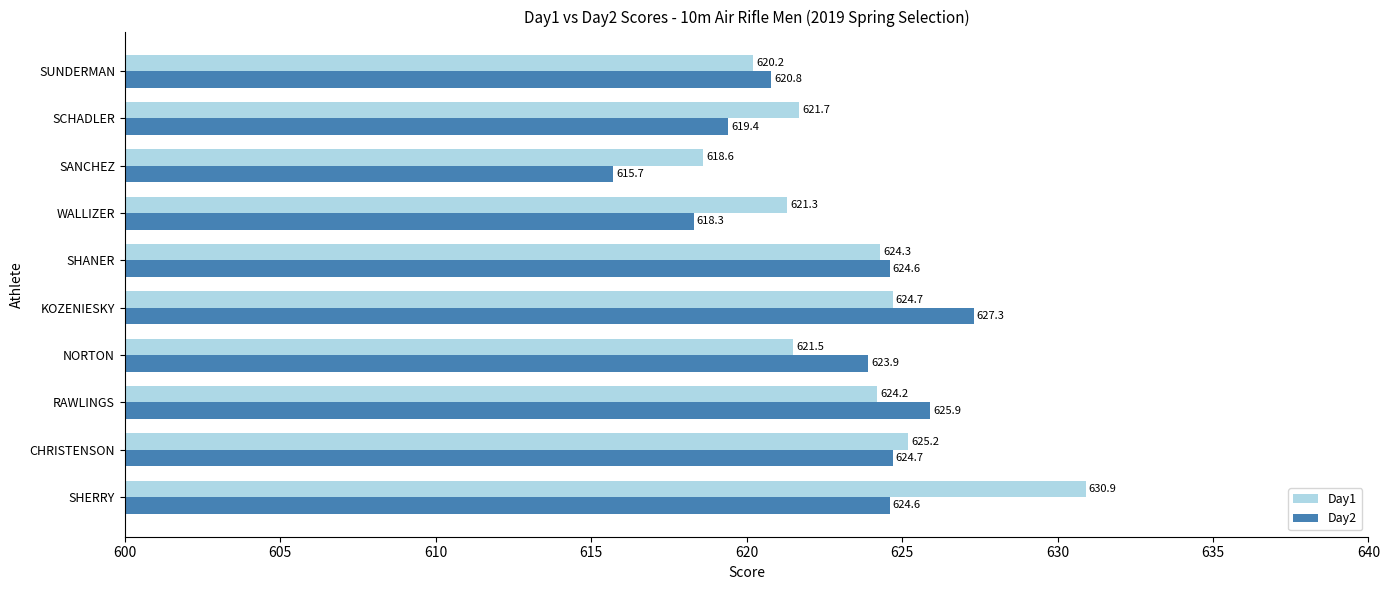

Rank the series at KOZENIESKY from lowest to highest value.

Day1, Day2